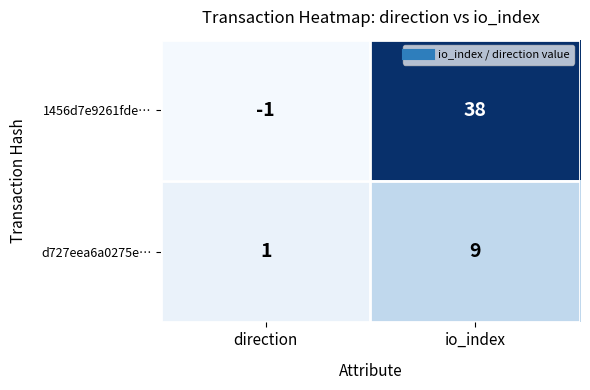

Is it true that d727eea6a0275e… equals 13 at io_index?

False